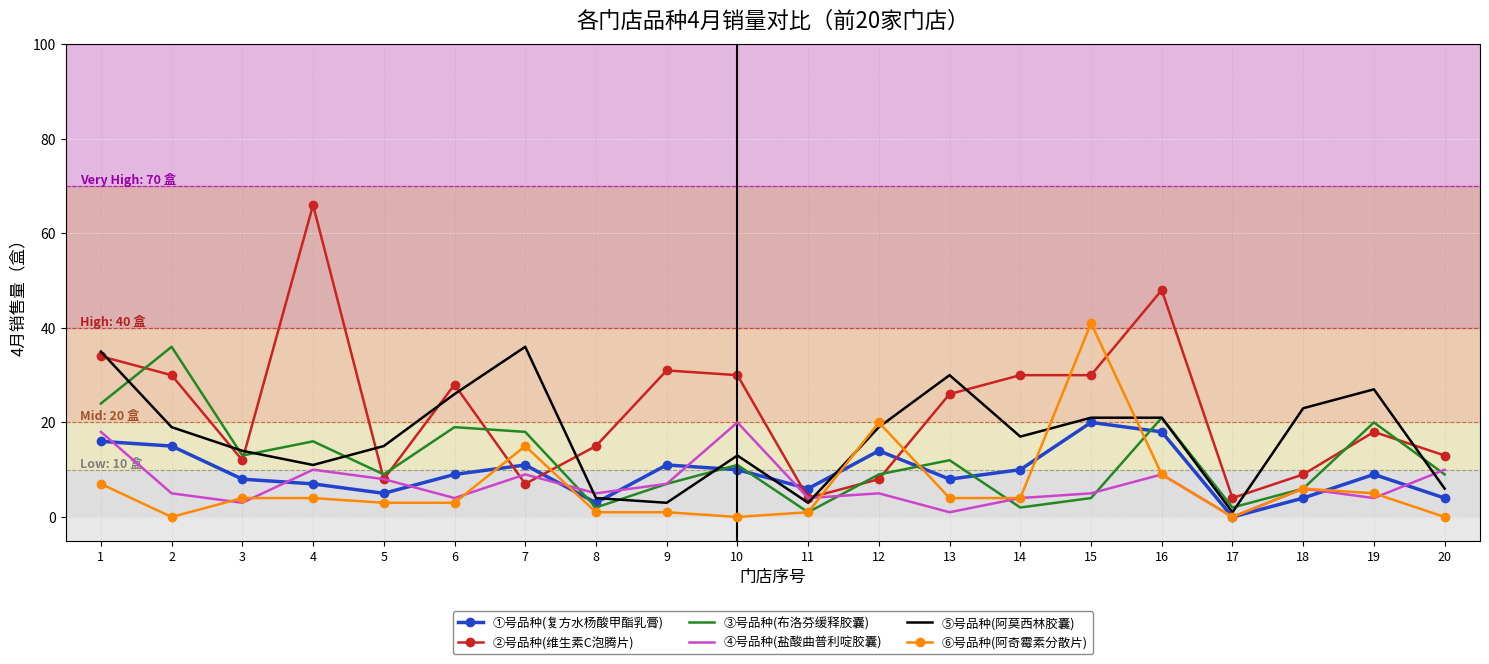

The ④号品种(盐酸曲普利啶胶囊) series shows 2 at 5. True or false?

False